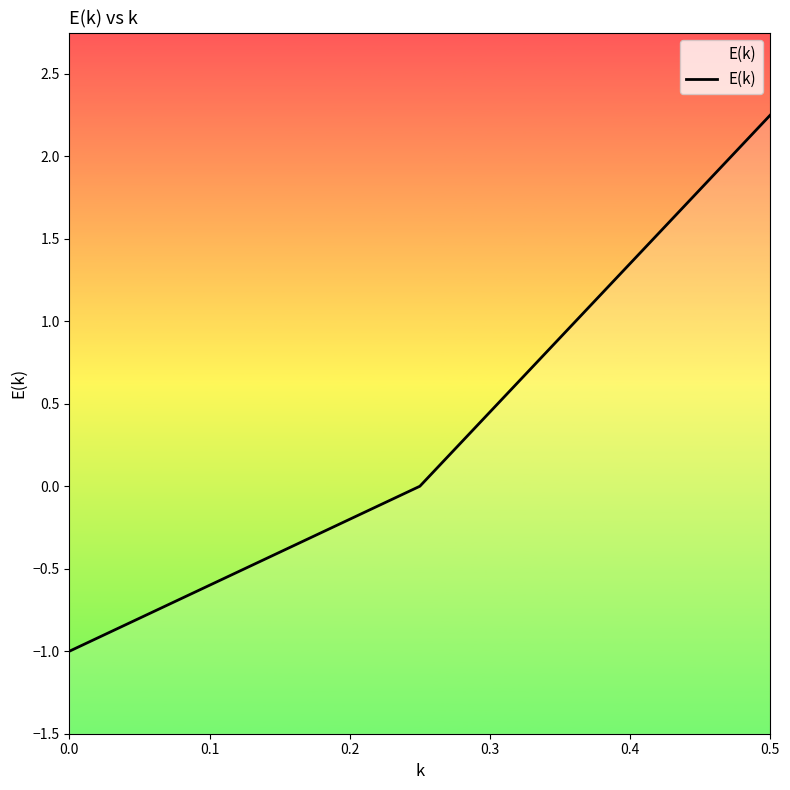

How many positive values are there?

1